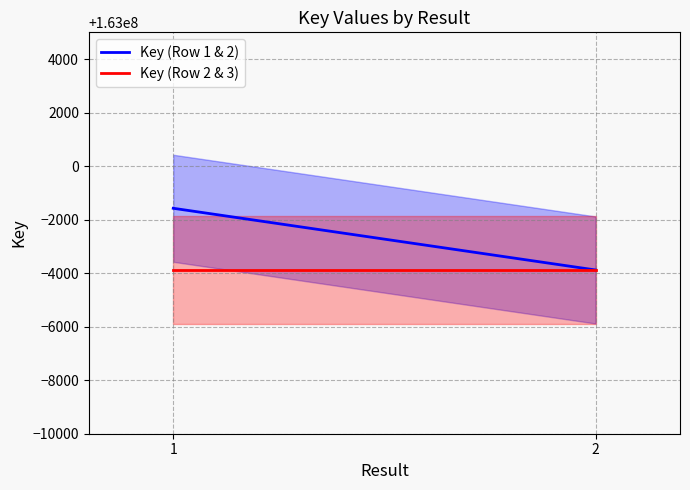

At which label does Key (Row 2 & 3) reach its peak?

1